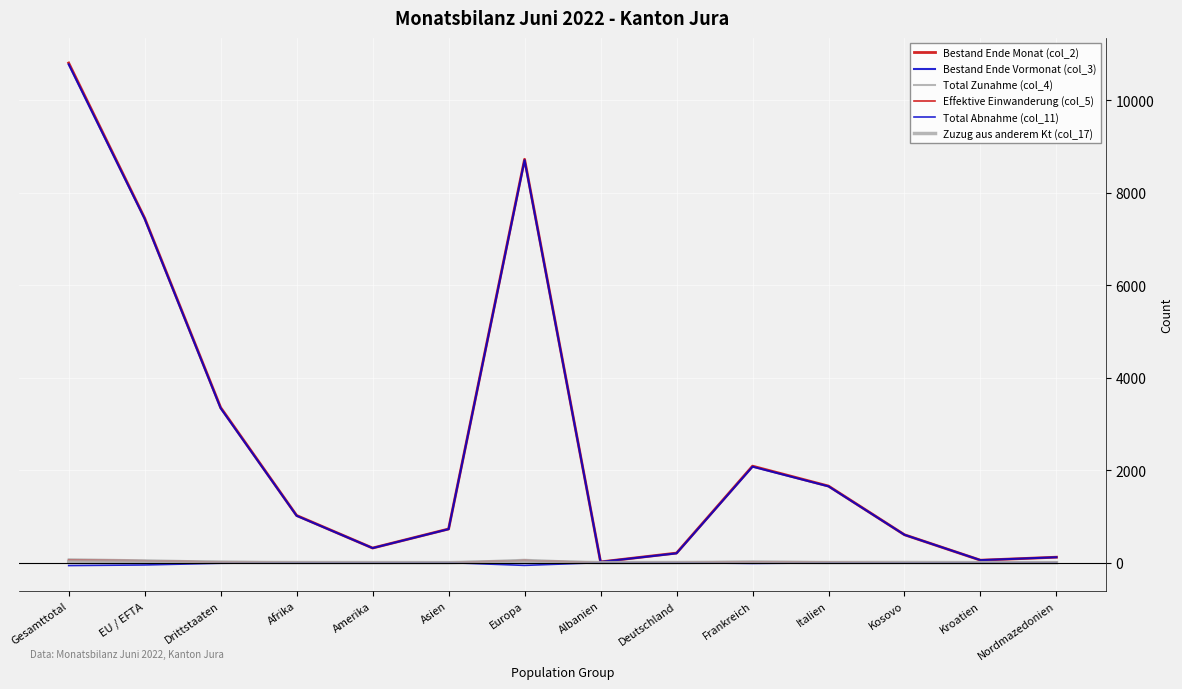

What is the sum of all Total Zunahme (col_4) values?

261